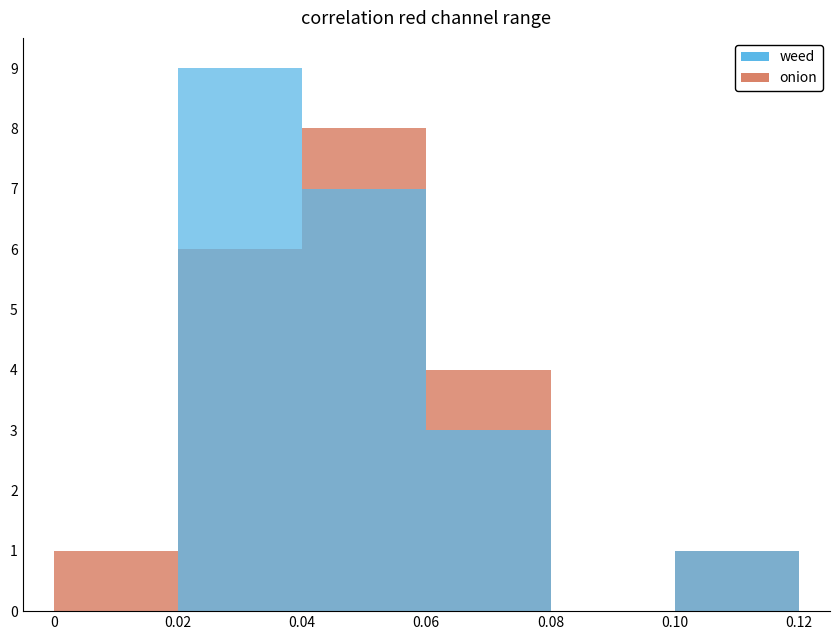

What is the sum of the onion values at 0.04 and 0.10?

9